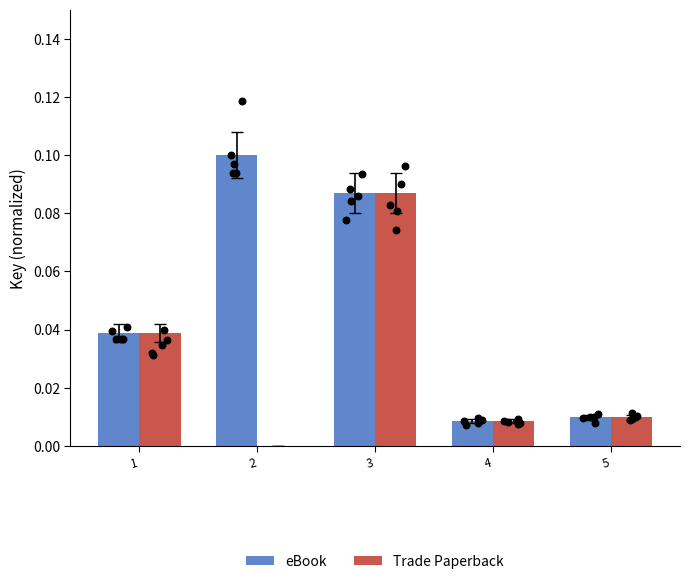

What are all the series names shown in the legend?

eBook, Trade Paperback